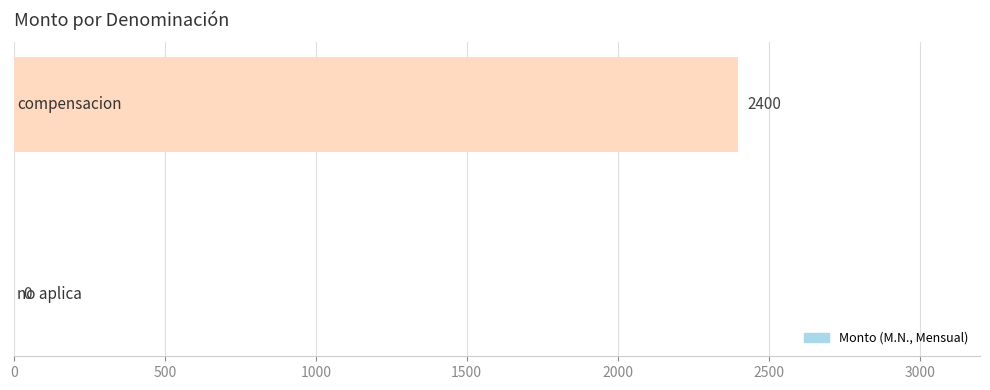

What is the sum of all values?

2400